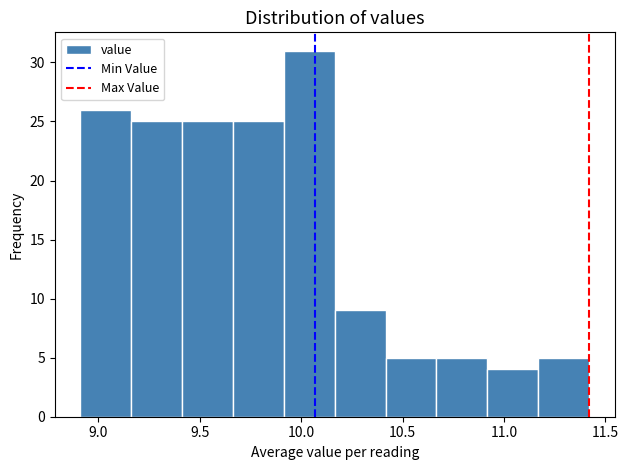

Reading left to right, transcribe this chart: for each bar, give the range it covers on the x-axis and its height. Neither the bar edges nor the heights are printed on the chart, so give them approximately, as read against the axes.

8.90 to 9.15: 26
9.15 to 9.40: 25
9.40 to 9.65: 25
9.65 to 9.90: 25
9.90 to 10.15: 31
10.15 to 10.40: 9
10.40 to 10.65: 5
10.65 to 10.90: 5
10.90 to 11.15: 4
11.15 to 11.40: 5